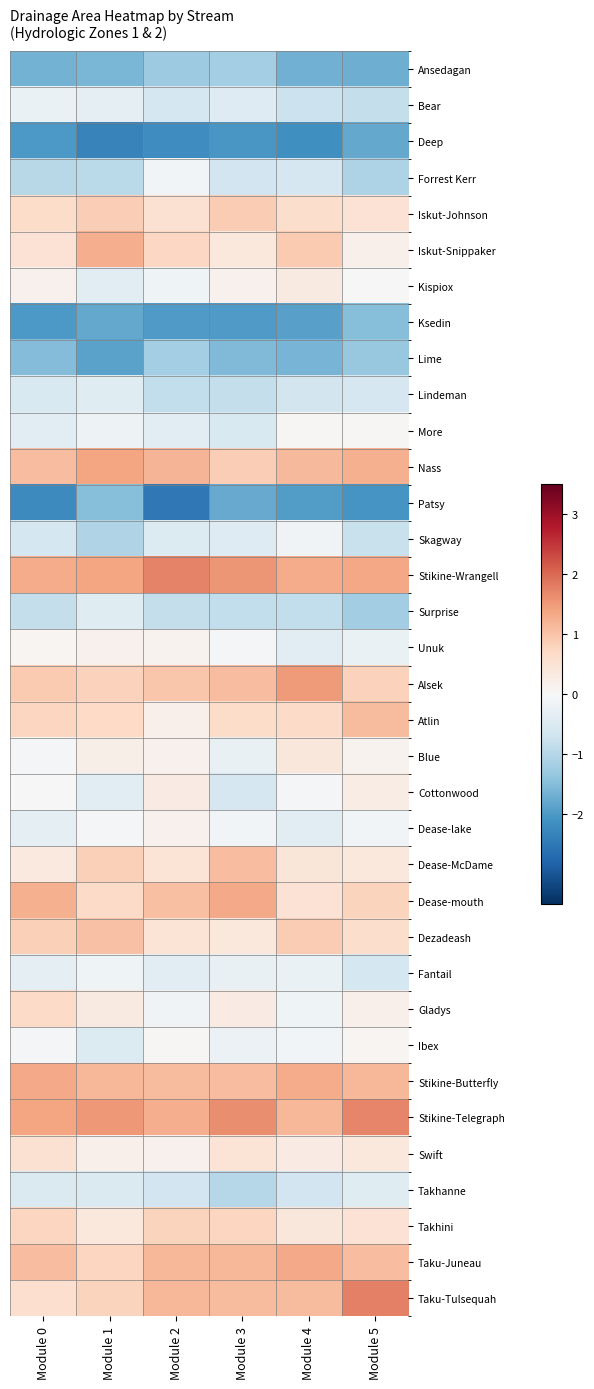

At how many categories does at least one series exceed 0?

6